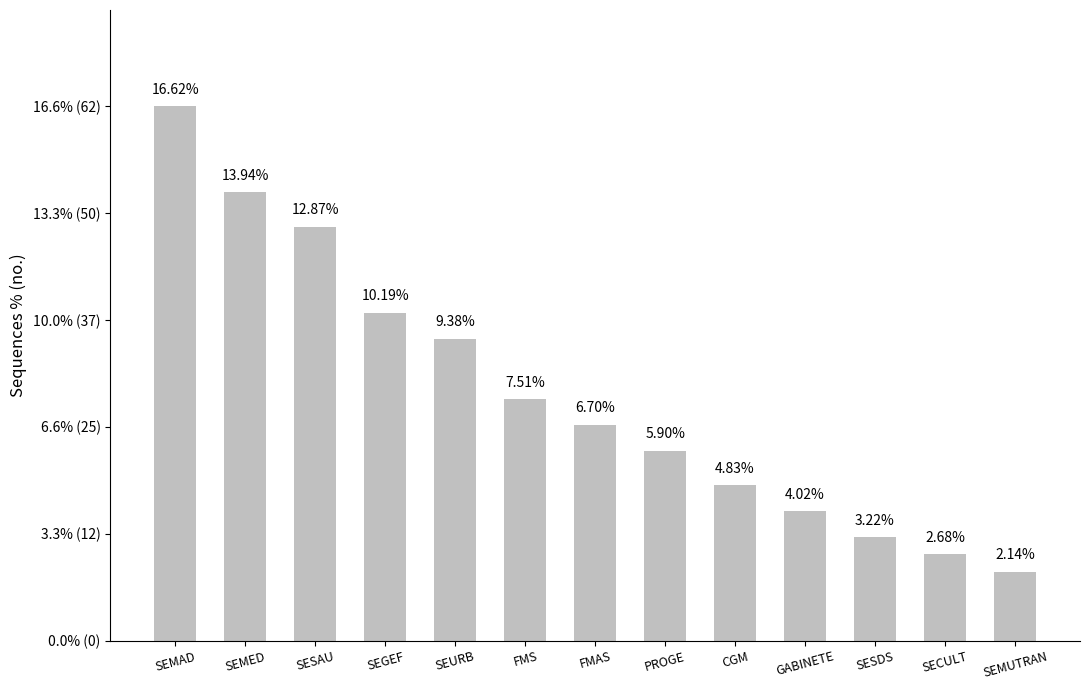

Where is the data nearest to the value 9?

SEURB